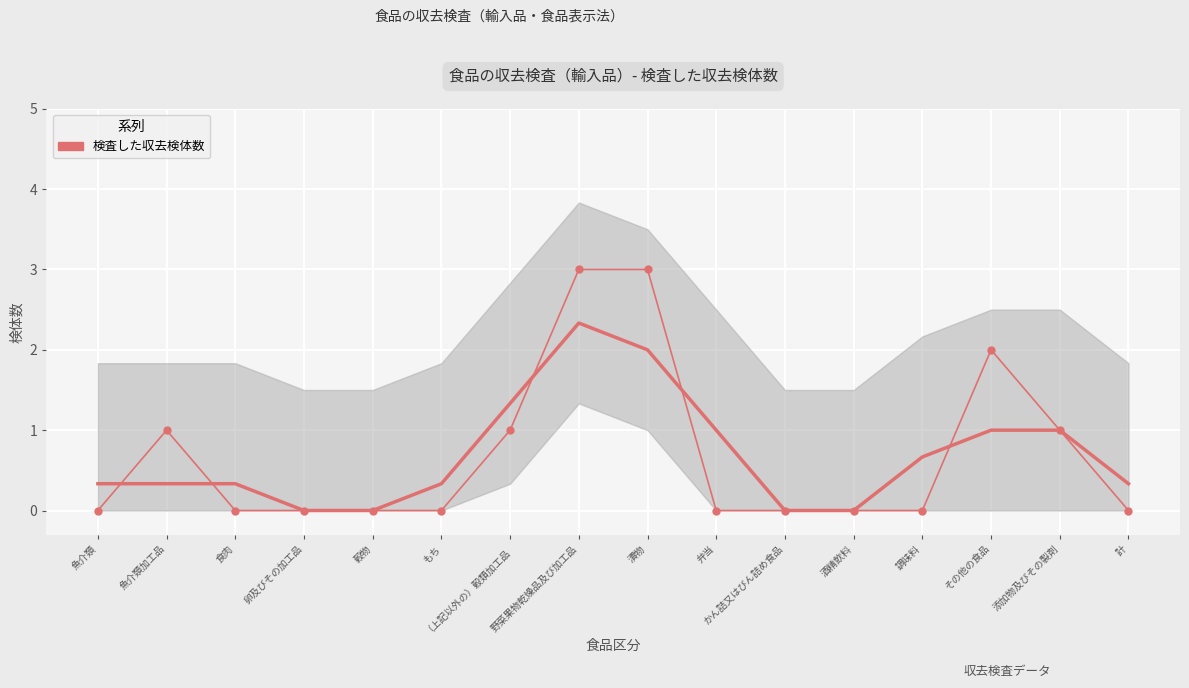

Count the values in the range 0 to 1.

13